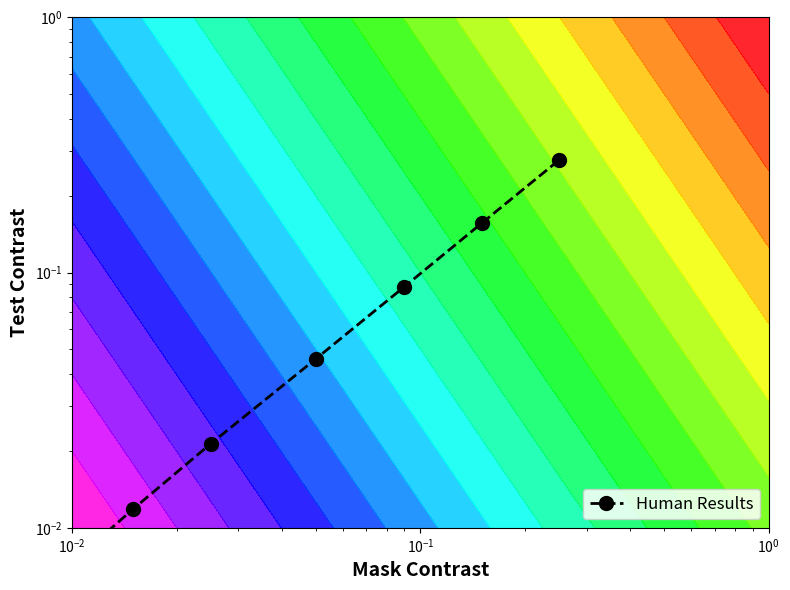

How many categories are shown in the chart?

8